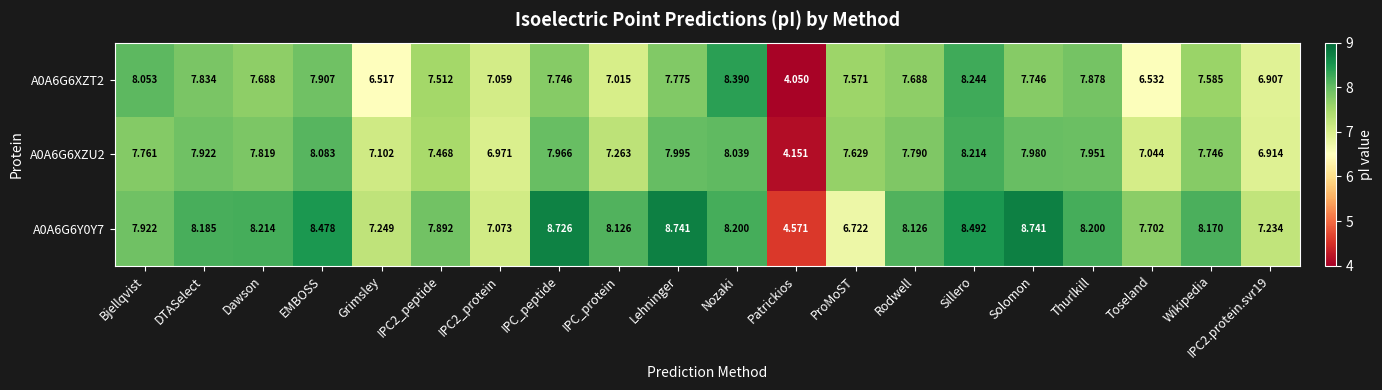

At which label is A0A6G6Y0Y7 closest to 6?

ProMoST